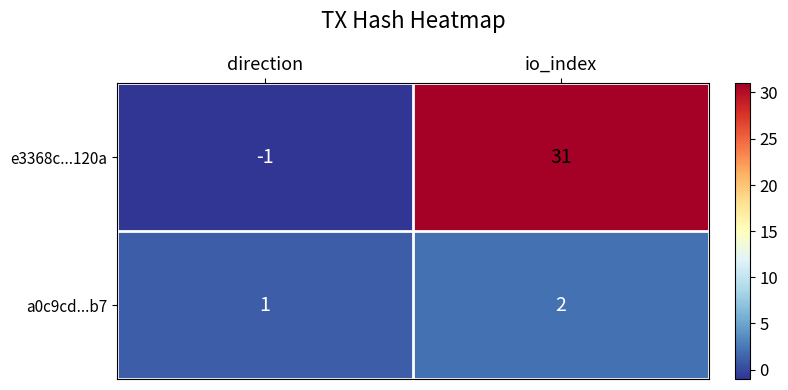

Which series has the largest total across all categories?

e3368c...120a